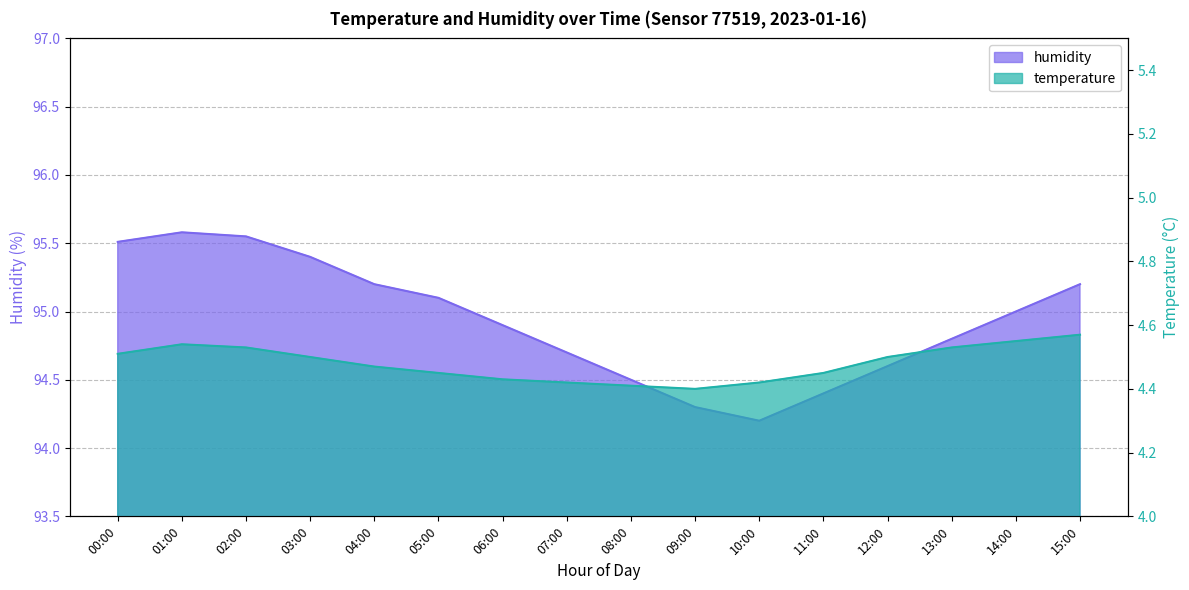

True or false: humidity and temperature cross at least once.

False